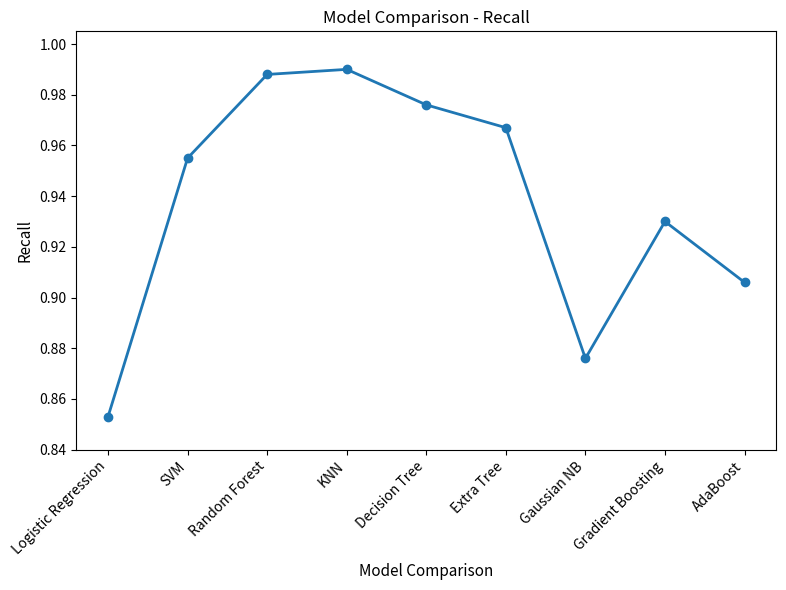

What position from the right is SVM?

8